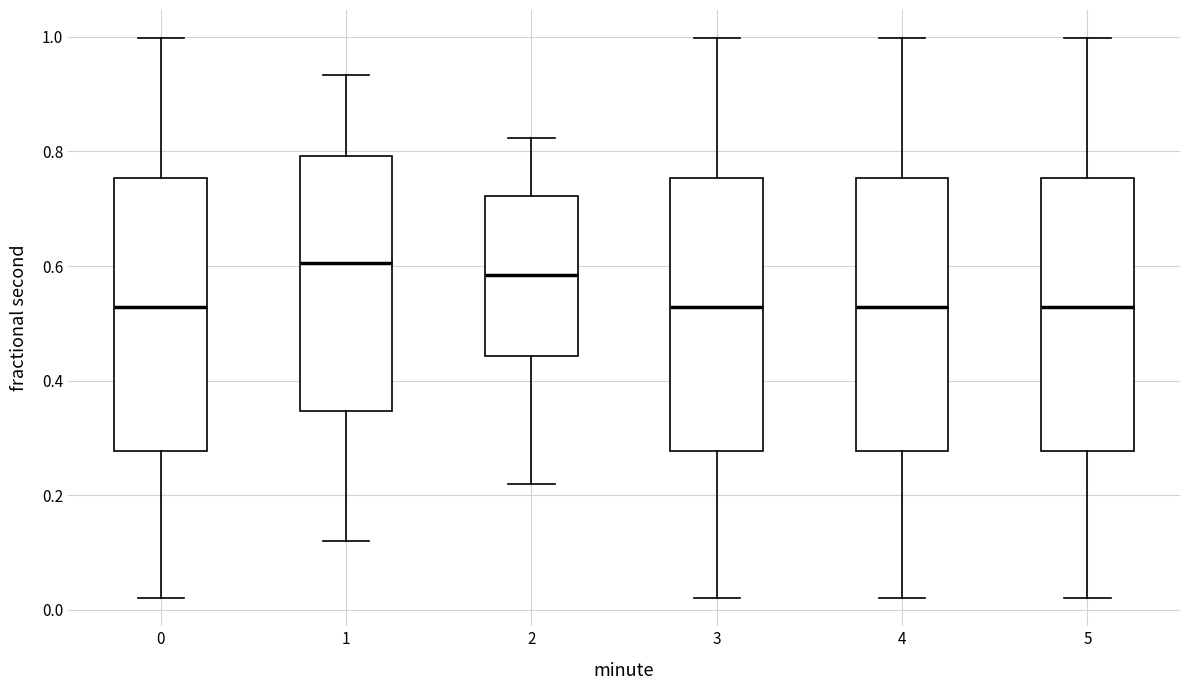

Where is the upper edge of the box at x = 1 on the y-axis? The values are not printed on the chart, so give them approximately, as read against the axis.

0.80